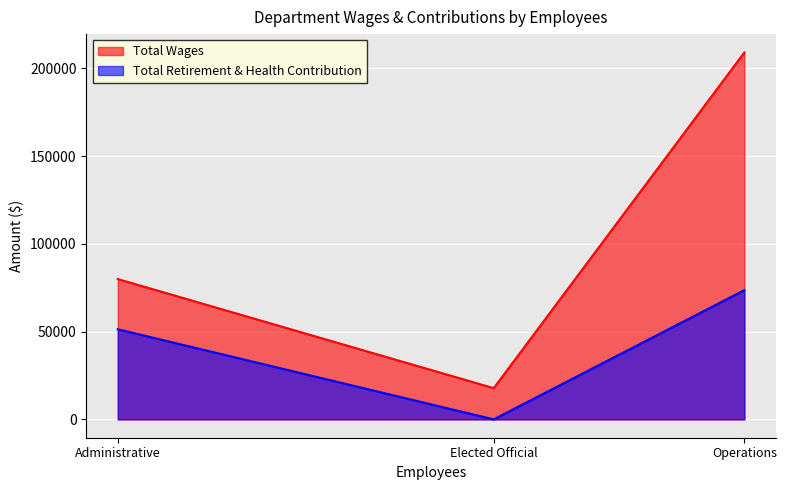

What position from the left is Administrative?

1